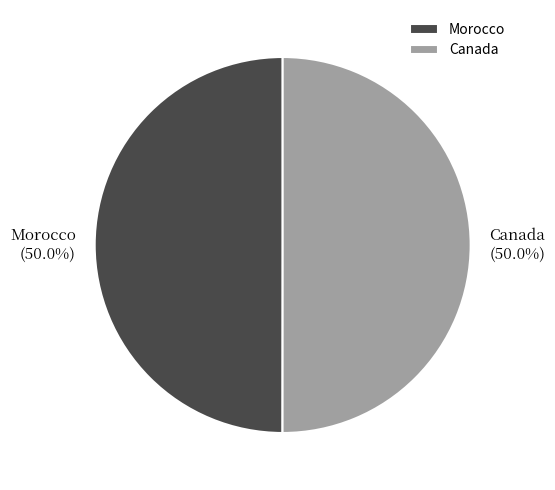

To the nearest percent, what percentage of the pie is Canada?

50%